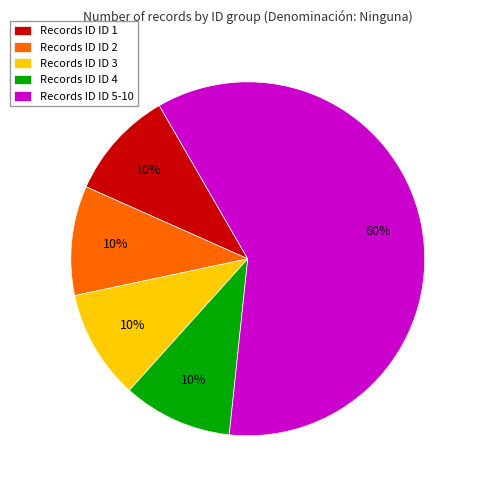

Which category accounts for the majority?

Records ID ID 5-10